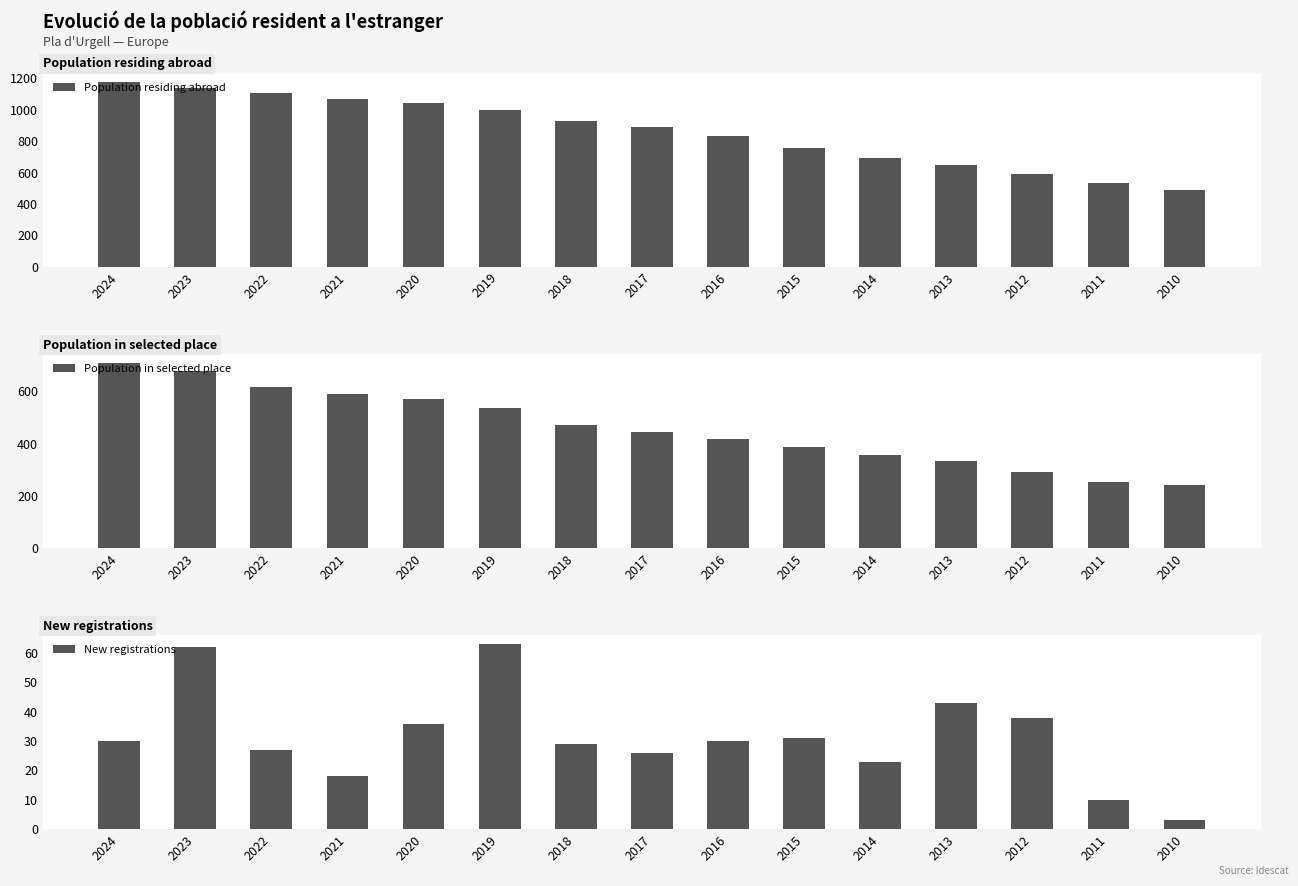

The New registrations series shows 27 at 2022. True or false?

True